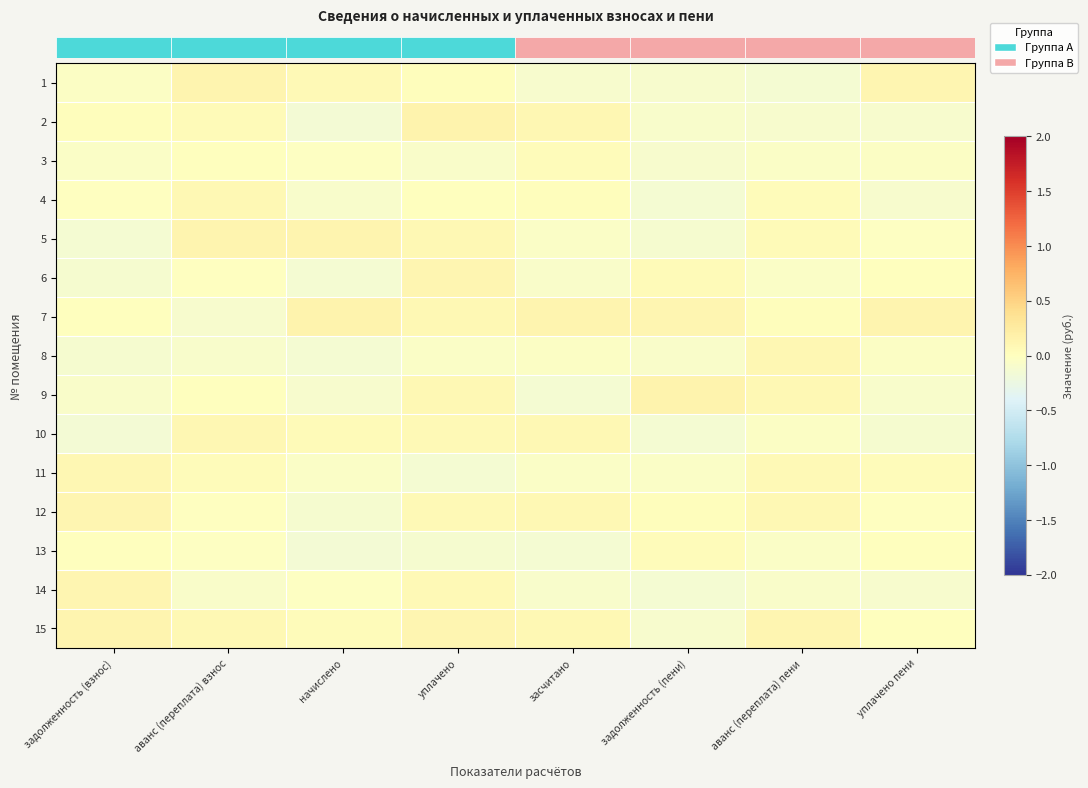

What is the difference between the highest and lowest values at задолженность (пени)?

0.3